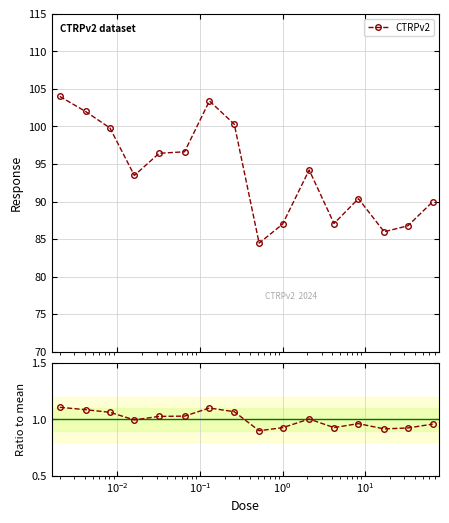

In CTRPv2, how many points are lower than both neighbors (excluding endpoints)?

4